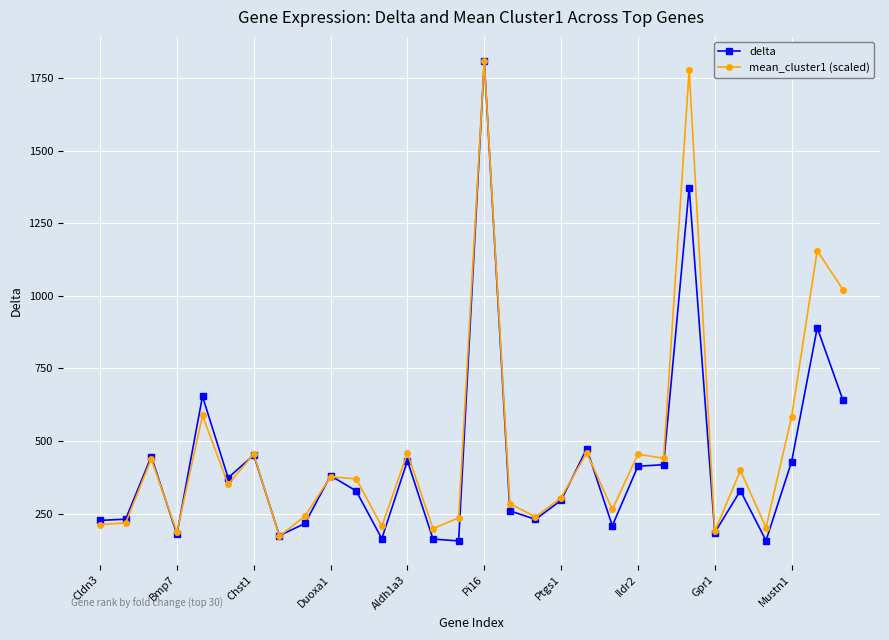

List the series in order of their overall mean, highest first.

mean_cluster1 (scaled), delta